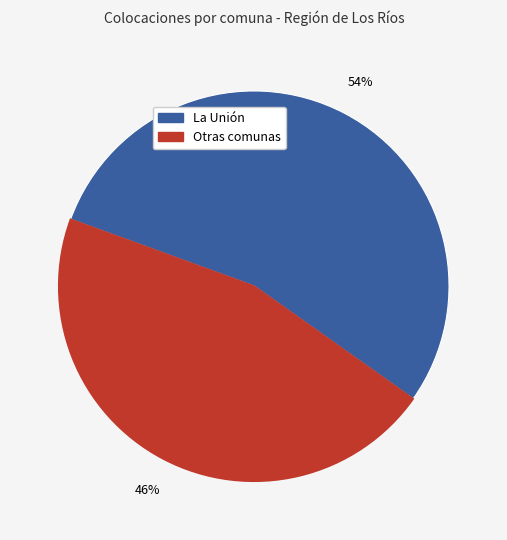

How many segments does this pie chart have?

2